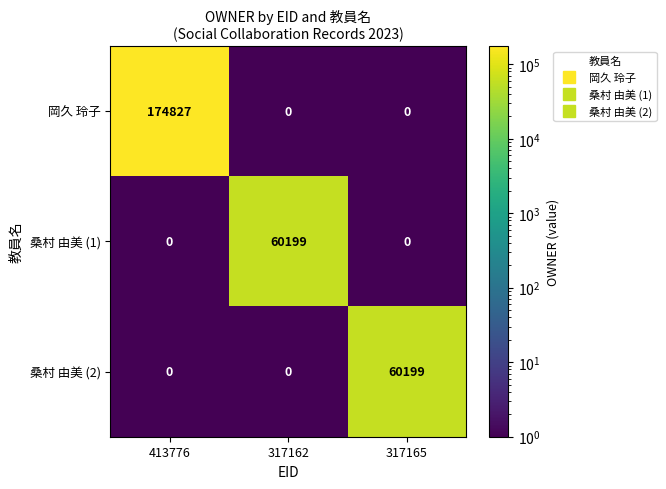

What is the total value across all series at 317165?

60199